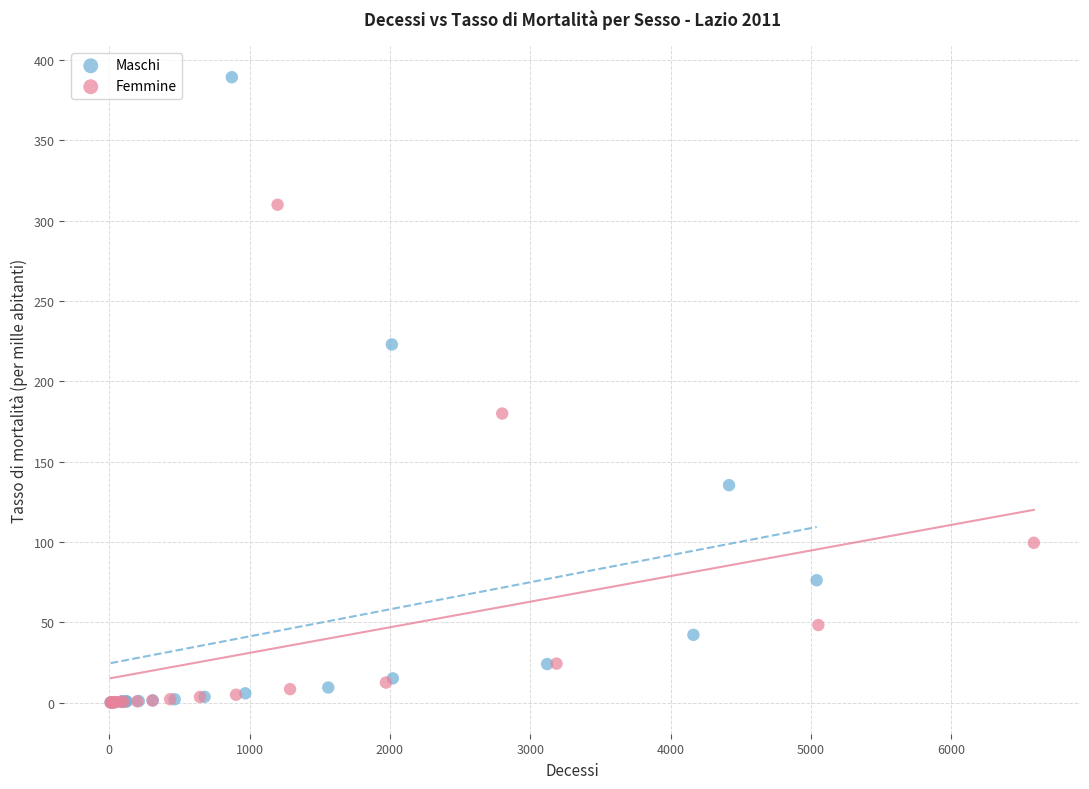

Which series reaches the maximum Y coordinate?

Maschi